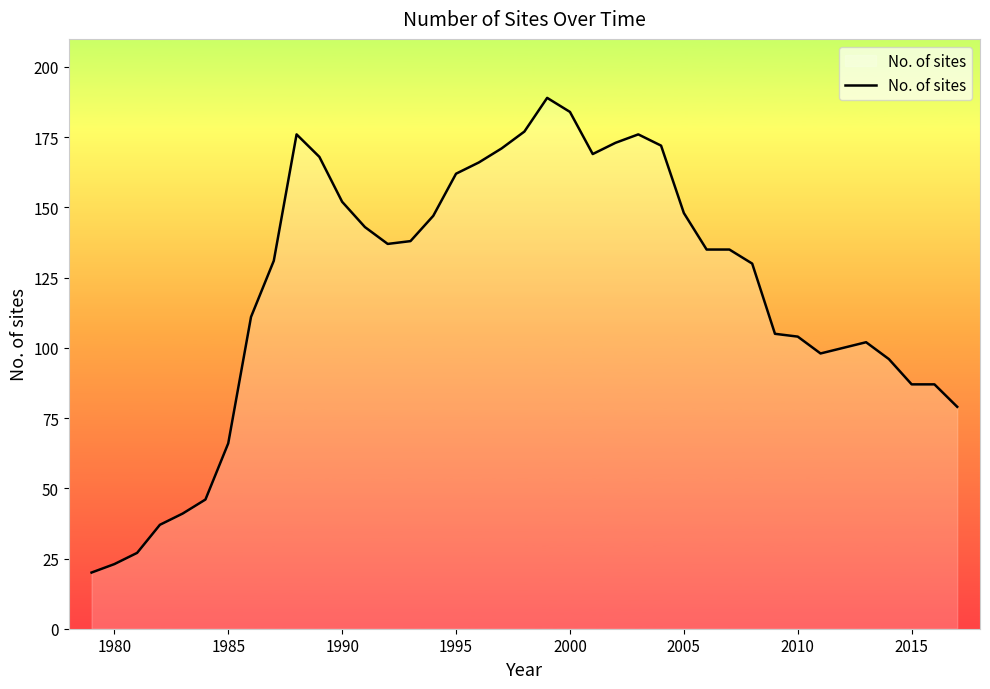

What is the maximum value shown in the chart?

189